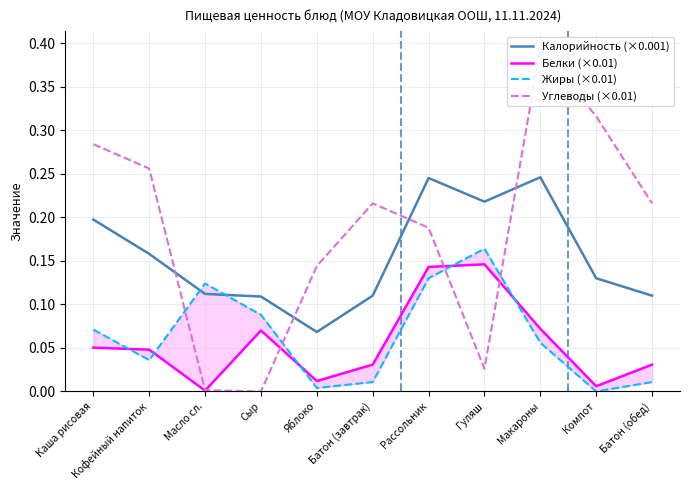

Is this an area chart (filled region under the line)?

No